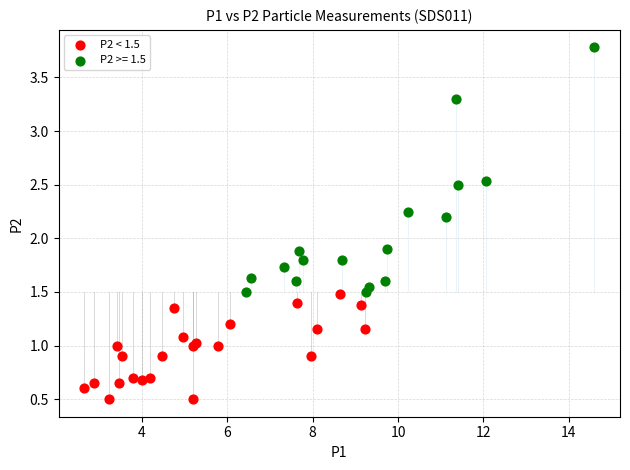

Which series has the widest spread of Y values?

P2 >= 1.5